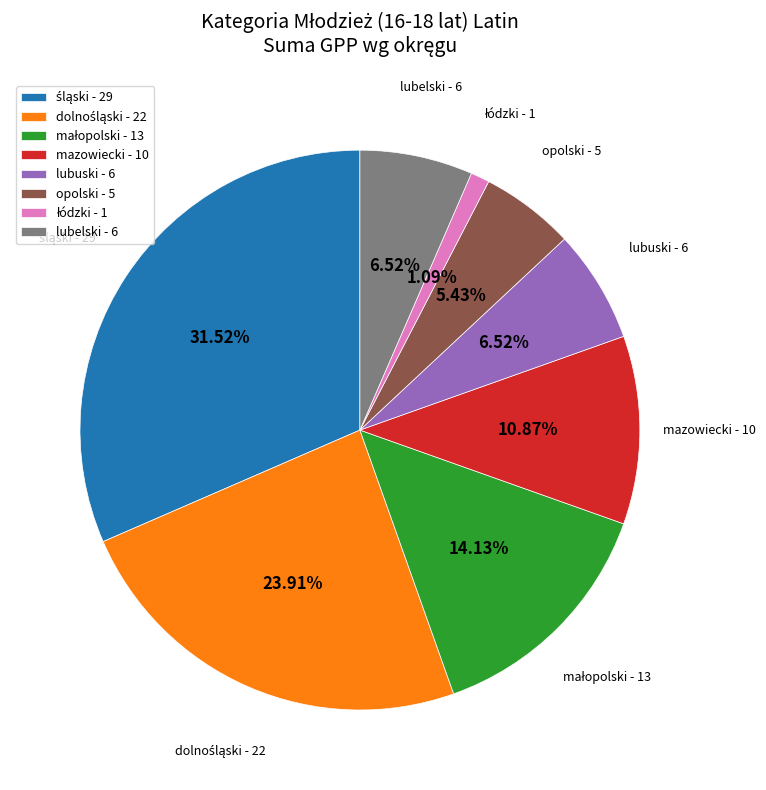

Is there a majority slice in this chart?

No